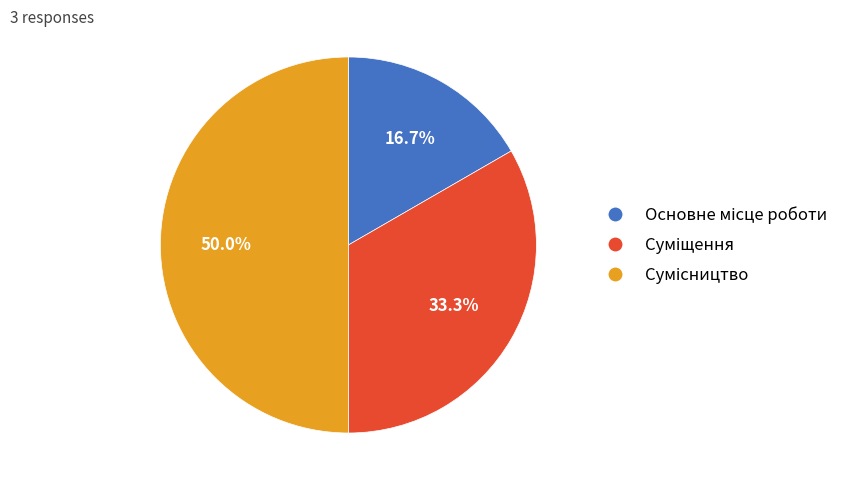

To the nearest percent, what is the average slice percentage?

33%